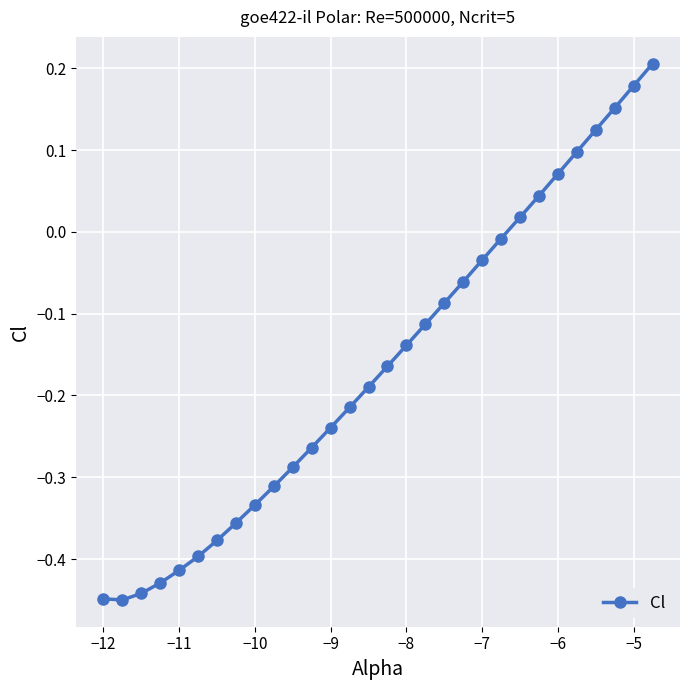

What is the difference between the maximum and minimum values?

0.7